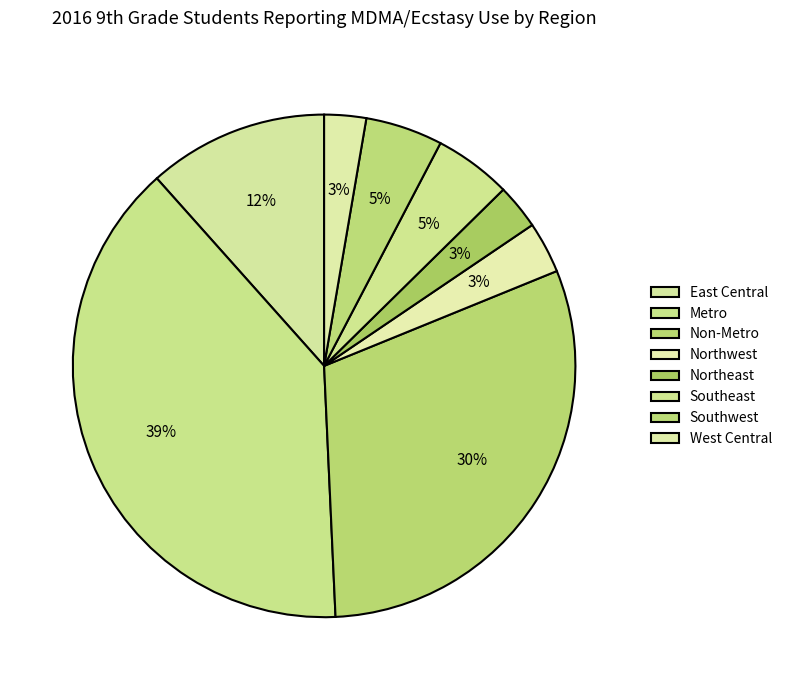

To the nearest percent, what portion does Southwest represent?

5%